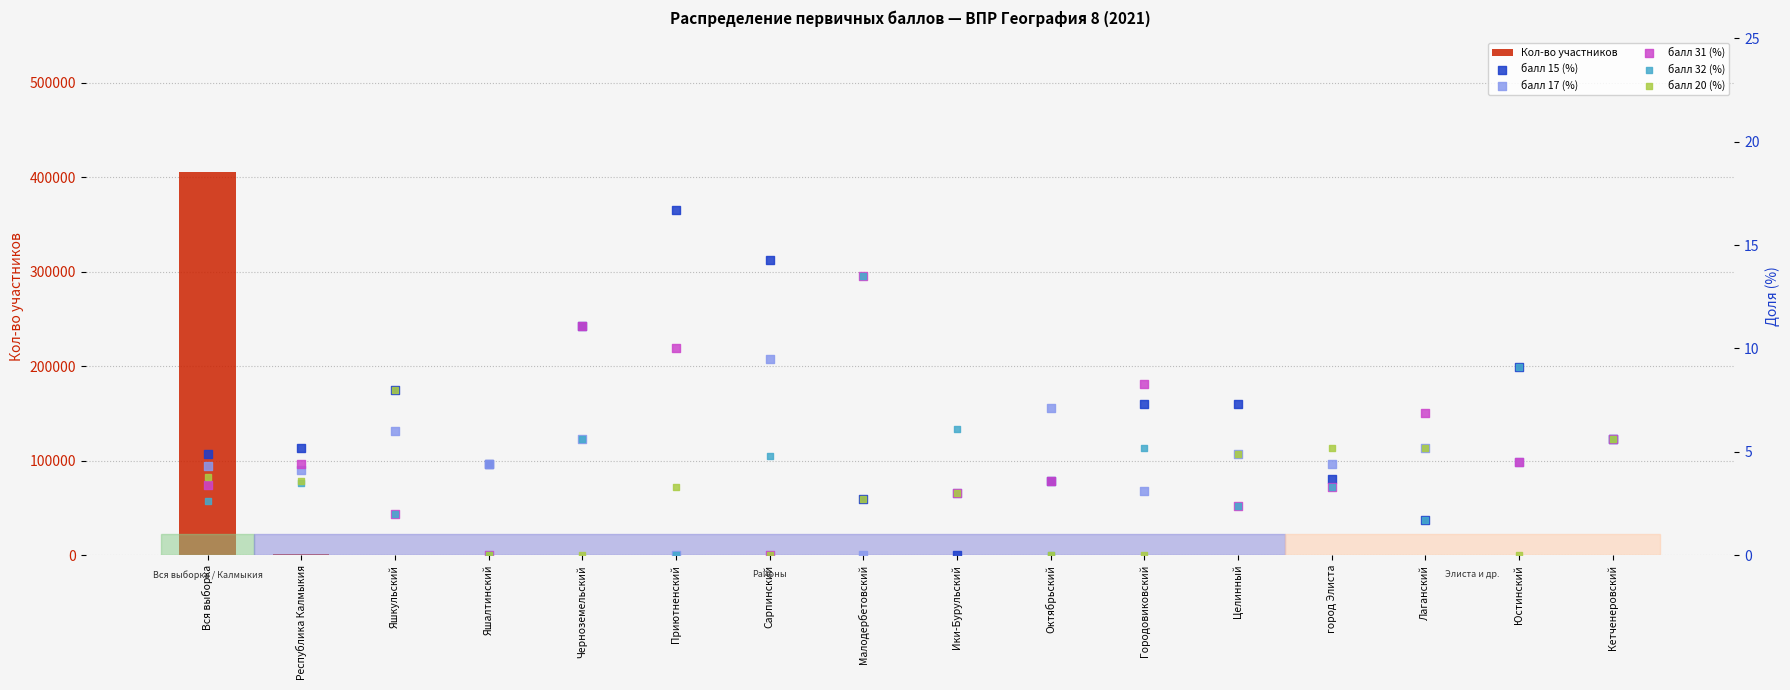

Which series has the largest total across all categories?

Кол-во участников